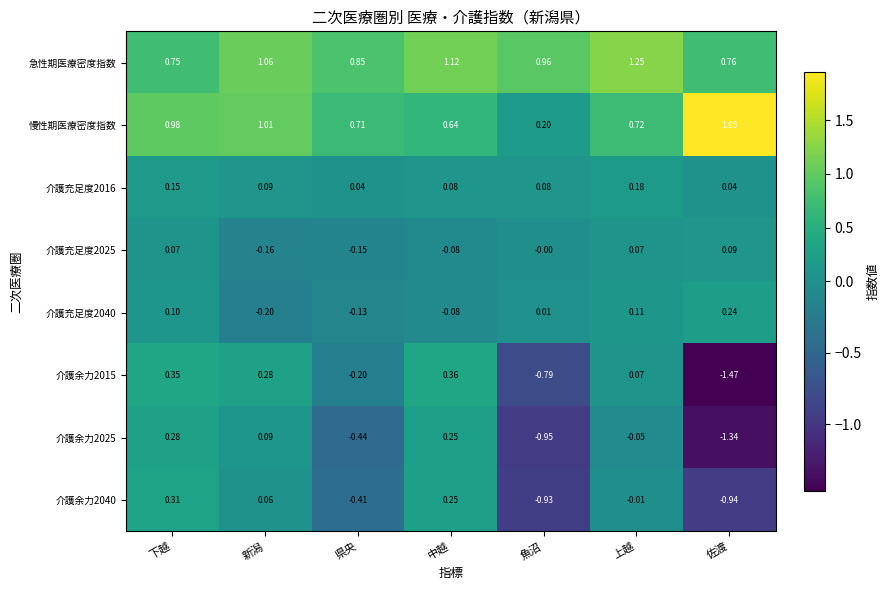

Is the value of 慢性期医療密度指数 at 中越 greater than the value of 介護充足度2040 at 佐渡?

Yes